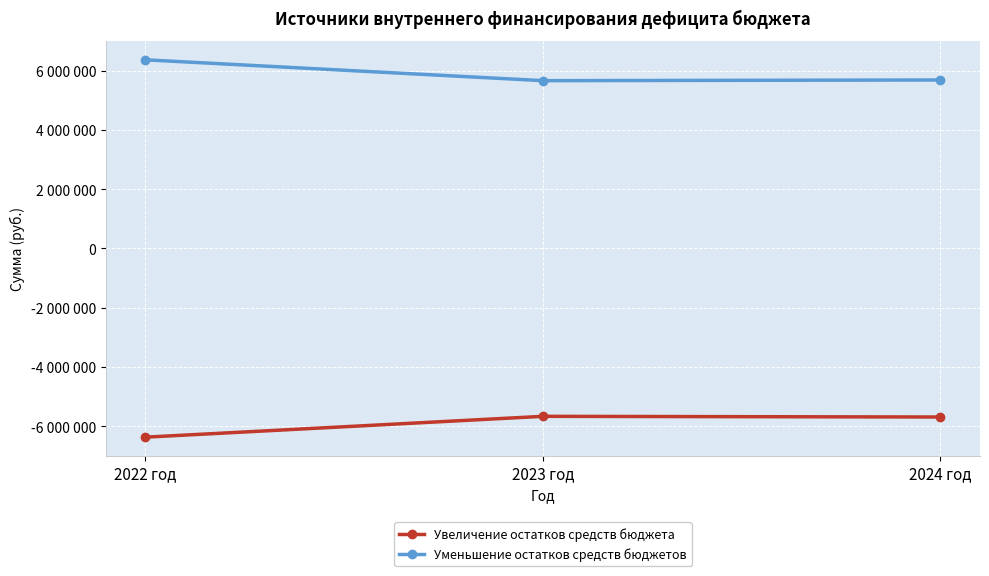

What are all the series names shown in the legend?

Увеличение остатков средств бюджета, Уменьшение остатков средств бюджетов